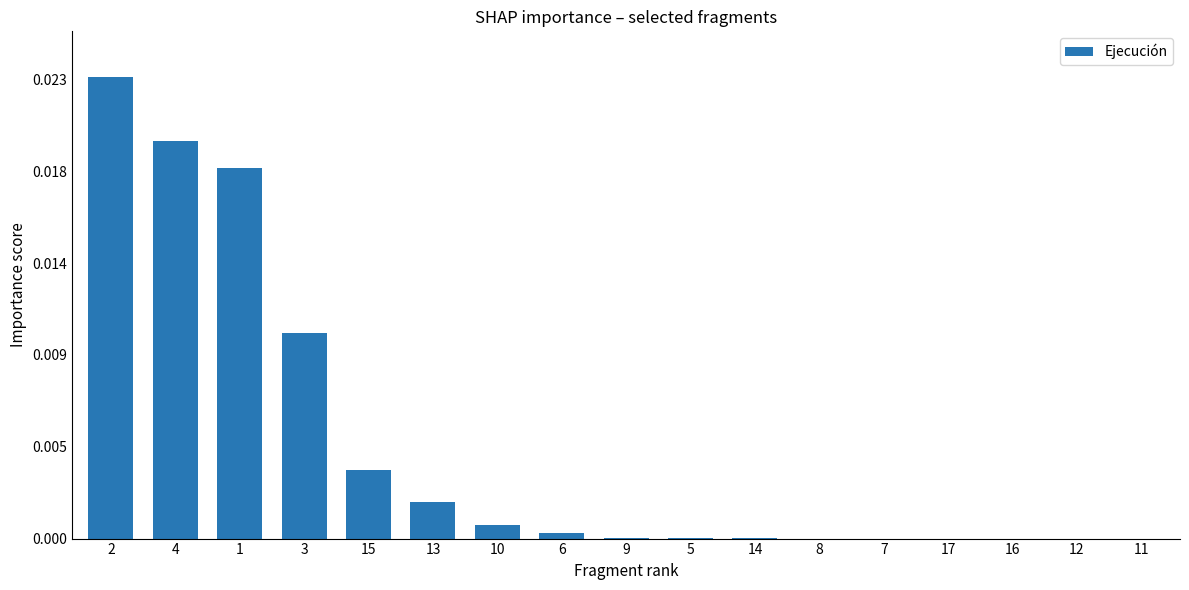

Which category has the lowest value across all series?

8